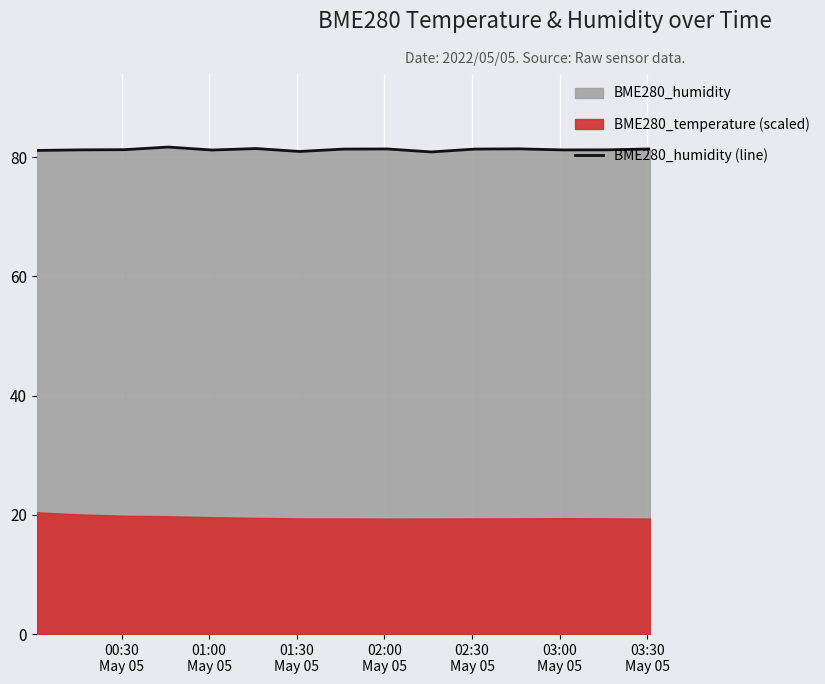

How many data points are less than 81?

2